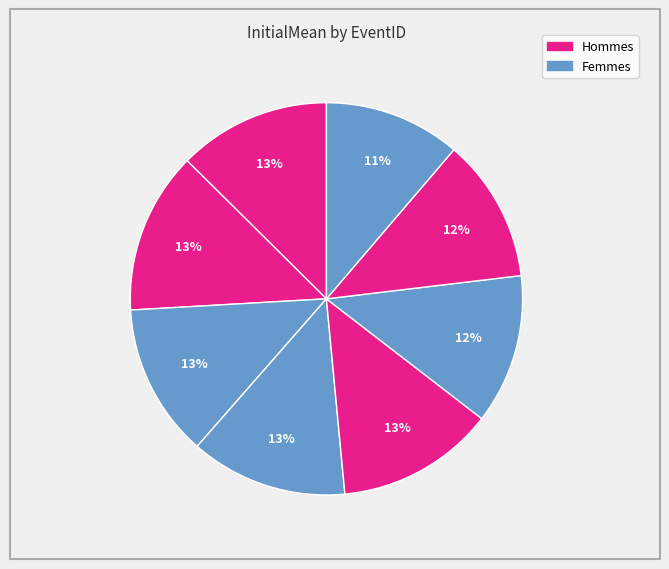

Rank the categories by value from lowest to highest.

12369, 12413, 12543, 19032, 18784, 18701, 12766, 18909